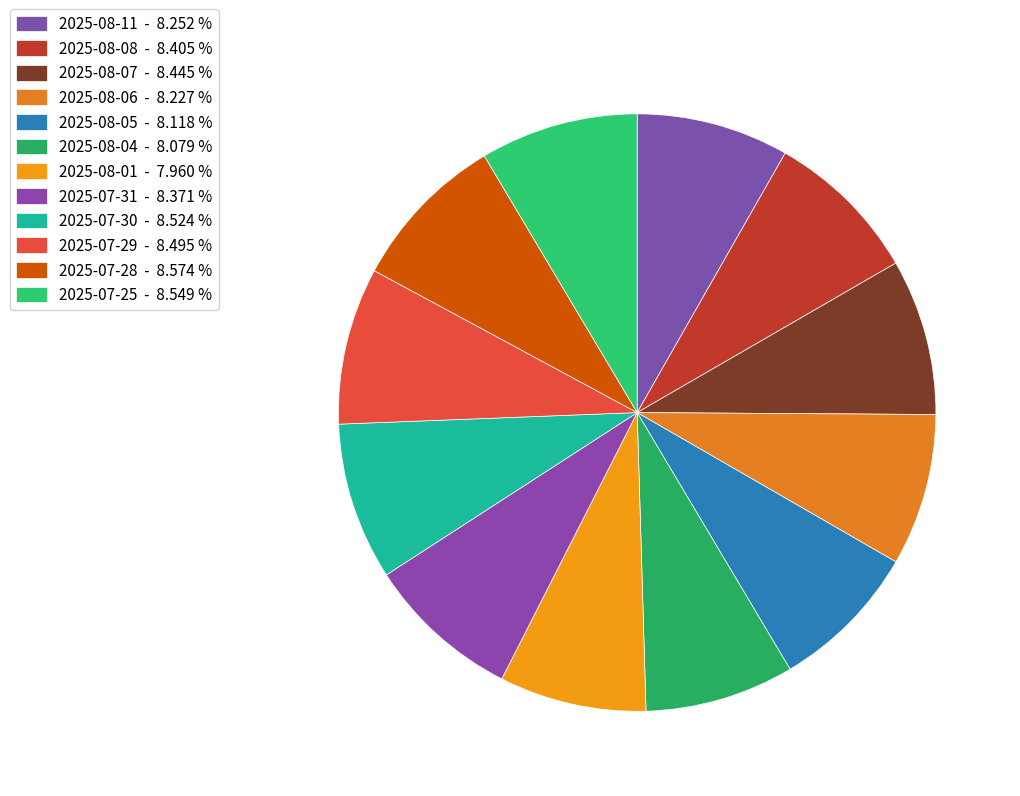

How many segments does this pie chart have?

12